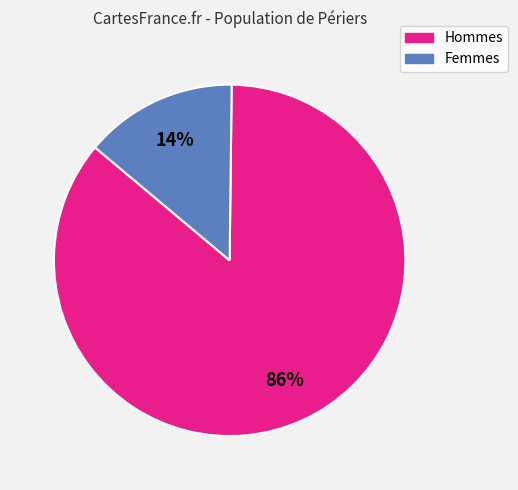

How many slices are in this pie chart?

2